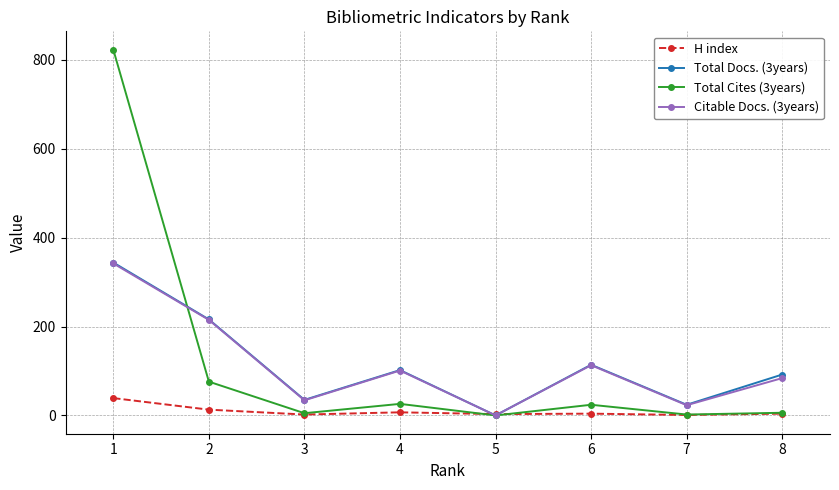

True or false: Total Cites (3years) and Citable Docs. (3years) cross at least once.

True